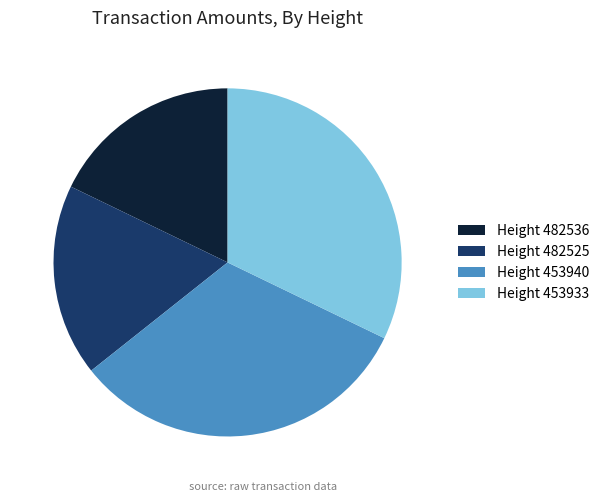

Is it true that Height 453933 is 32% of the pie?

True